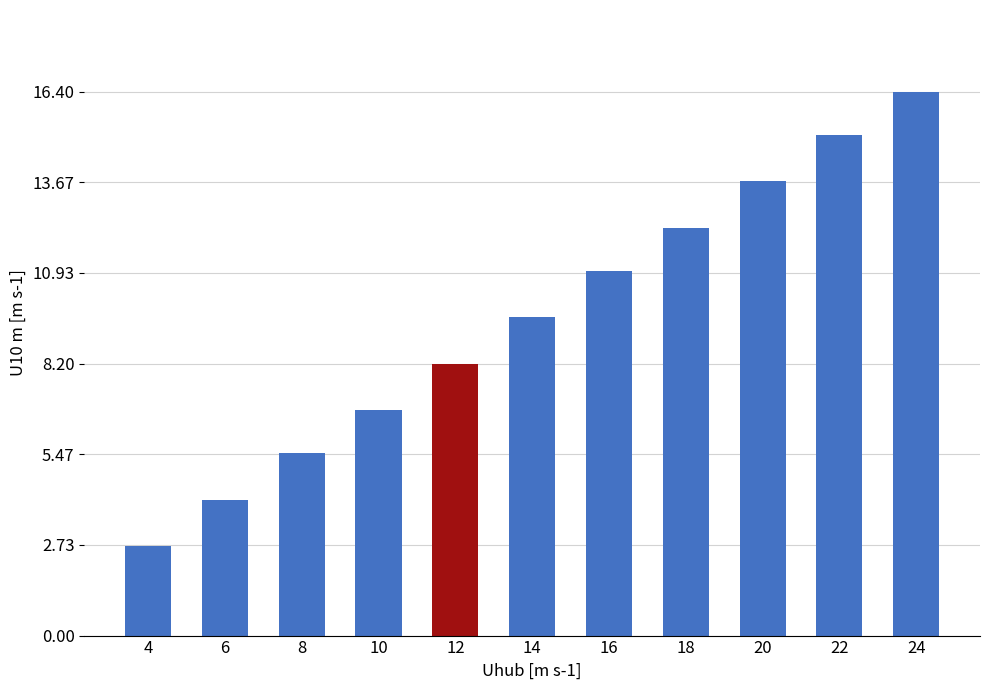

Reading right to left, extract all data points from this chart.

24=16.4	22=15.1	20=13.7	18=12.3	16=11.0	14=9.6	12=8.2	10=6.8	8=5.5	6=4.1	4=2.7